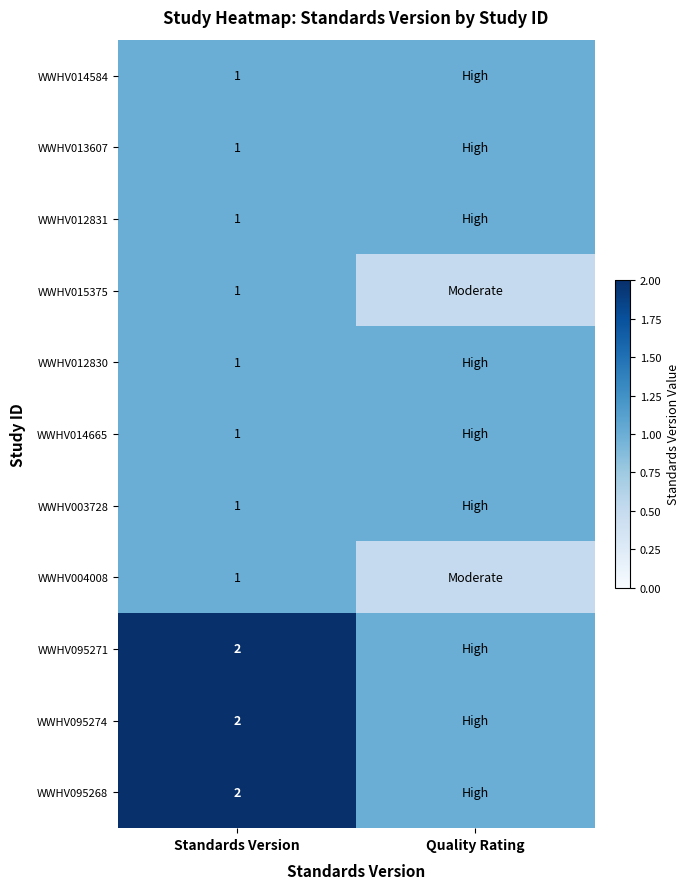

What is the difference between the highest and lowest values at Standards Version?

1.0